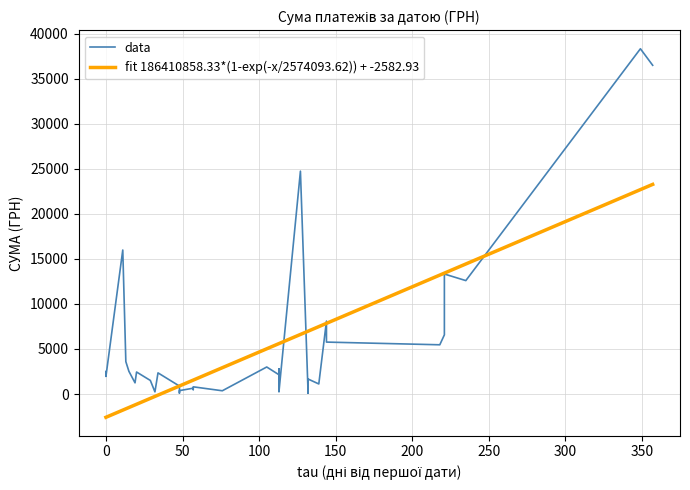

What is the lowest value of the fit 186410858.33*(1-exp(-x/2574093.62)) + -2582.93 series?

-2582.9